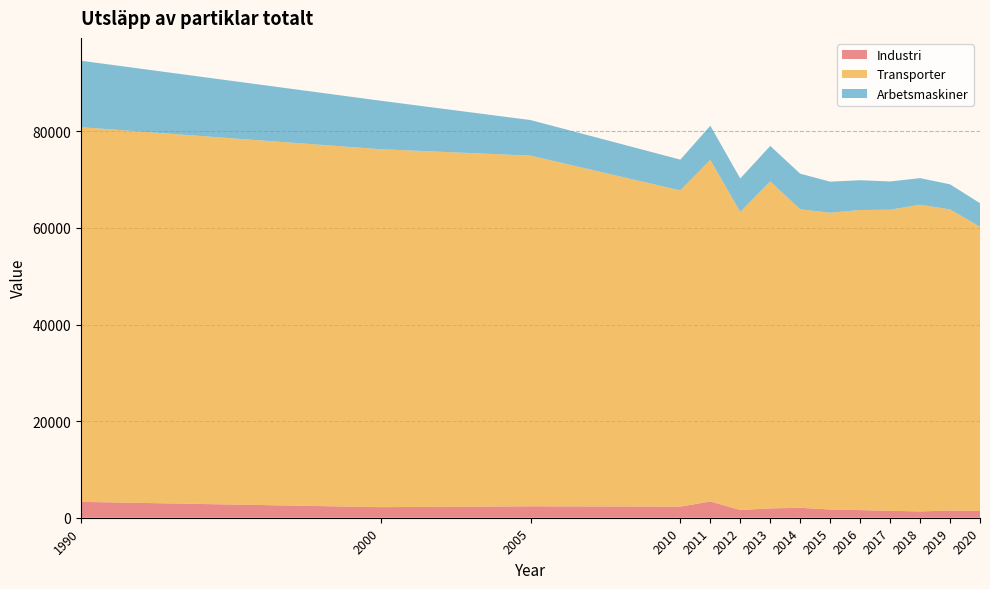

Reading left to right, list all the values displayed in this chart.

Industri: 3288.1	2191.6	2369.3	2306.6	3360.3	1608.9	1938.4	2055.4	1711.6	1582.1	1440.4	1307.8	1497.9	1396.3
Transporter: 77587.9	74122.6	72617.5	65469.7	70746.1	61704.3	67719.7	61819.2	61450.3	62142.5	62338.3	63515.7	62346.3	58850.8
Arbetsmaskiner: 13761.8	10041.4	7369.4	6383.6	7070.2	6944.1	7340.8	7374.0	6435.9	6169.2	5858.9	5506.3	5200.0	4900.0